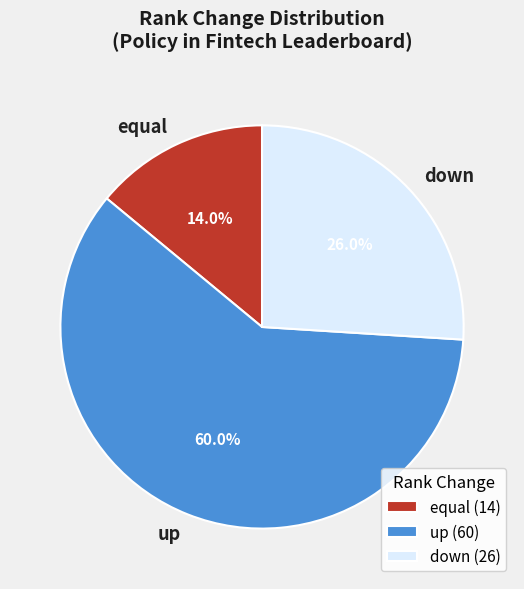

How many slices are in this pie chart?

3